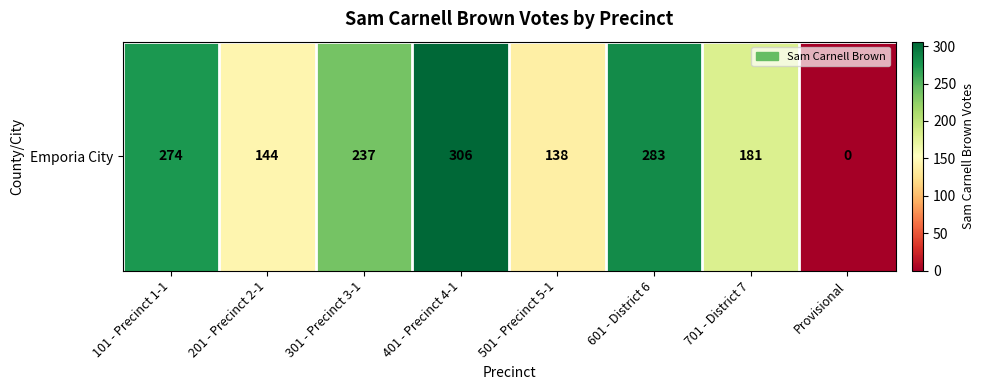

What is the difference between the second highest and second lowest values?

145